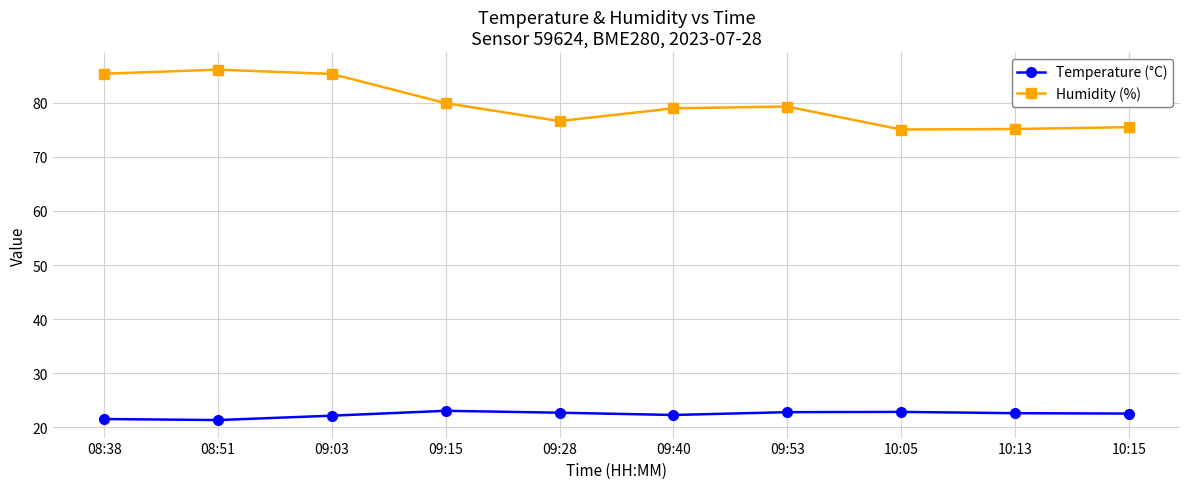

How many categories are shown in the chart?

10